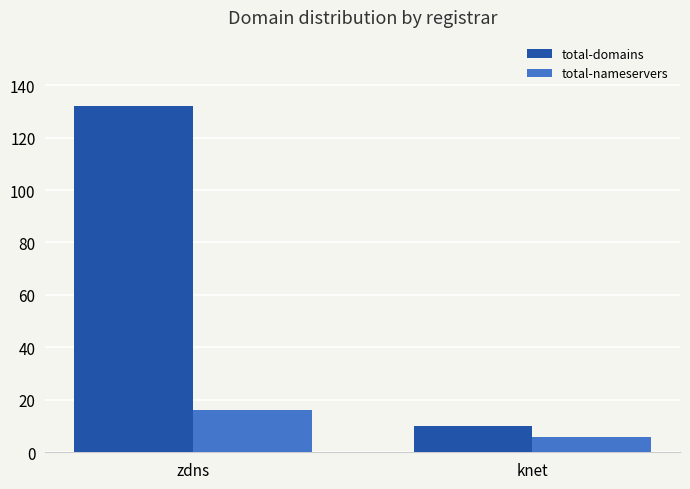

Which series has the largest total across all categories?

total-domains